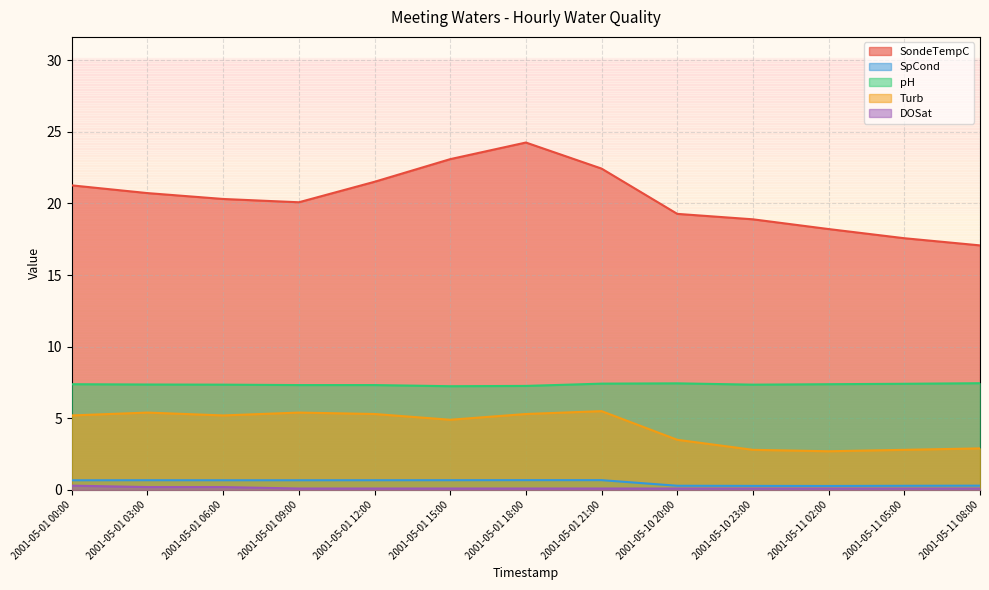

At which label does SpCond reach its peak?

2001-05-01 18:00